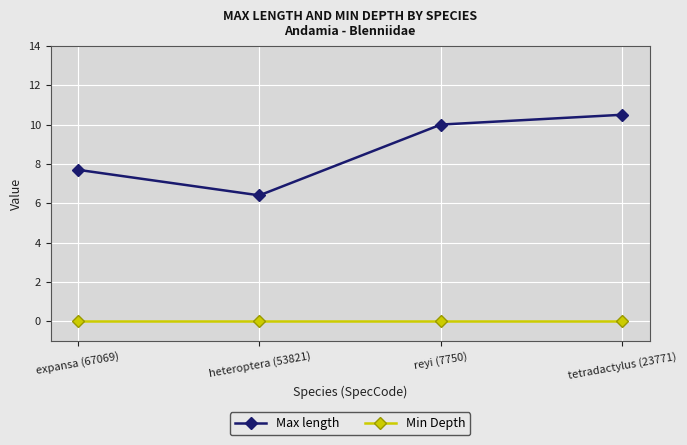

How many Max length values are between 7 and 10?

2